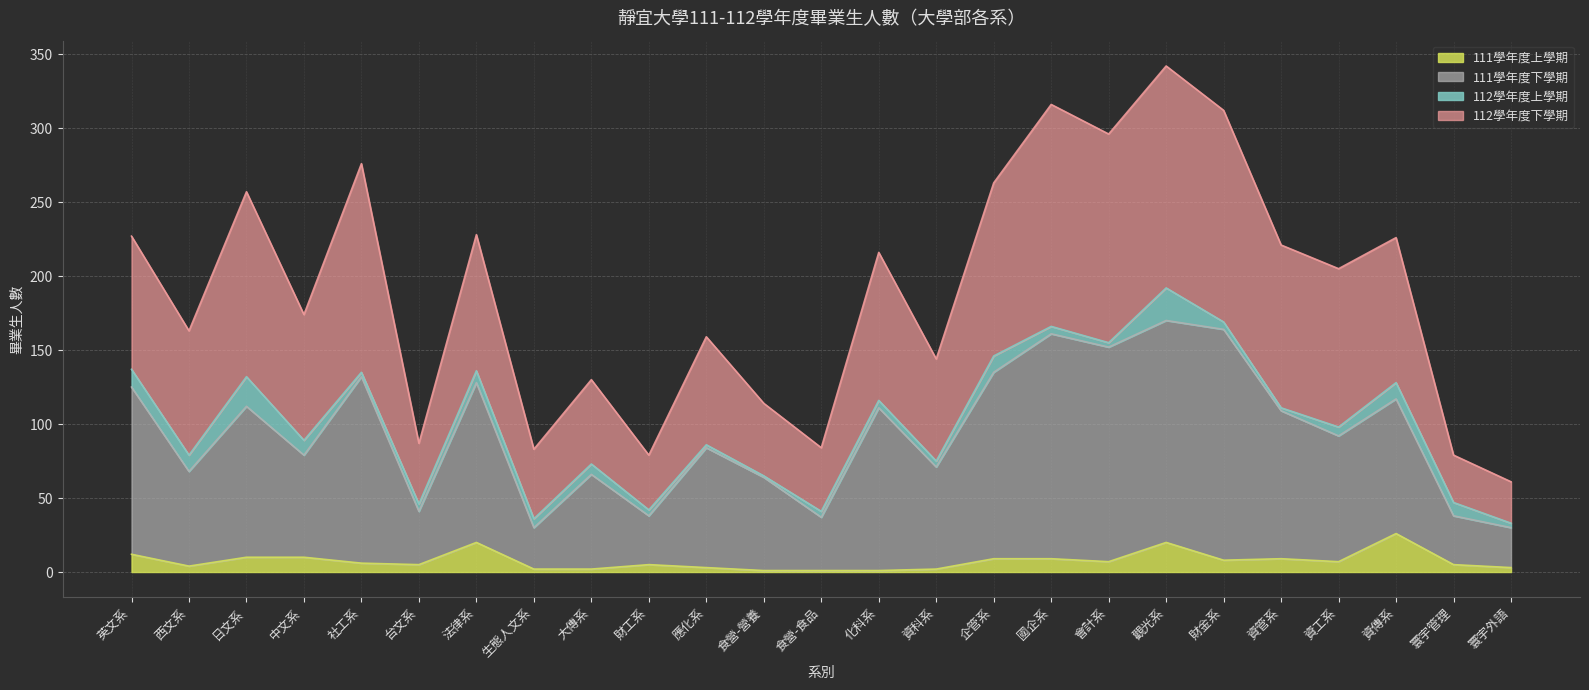

What is the total value across all series at 日文系?

257